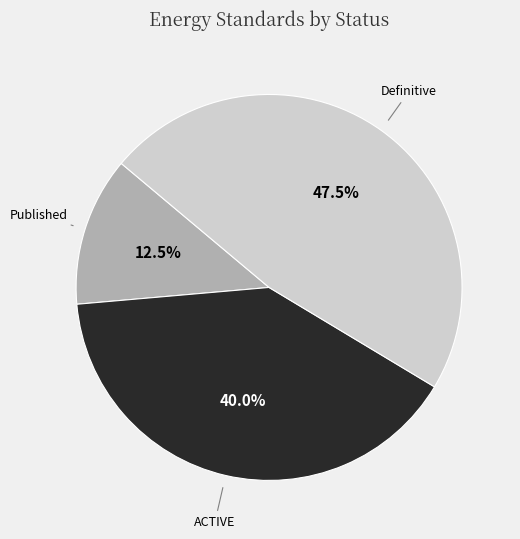

Count the number of slices in the pie.

3